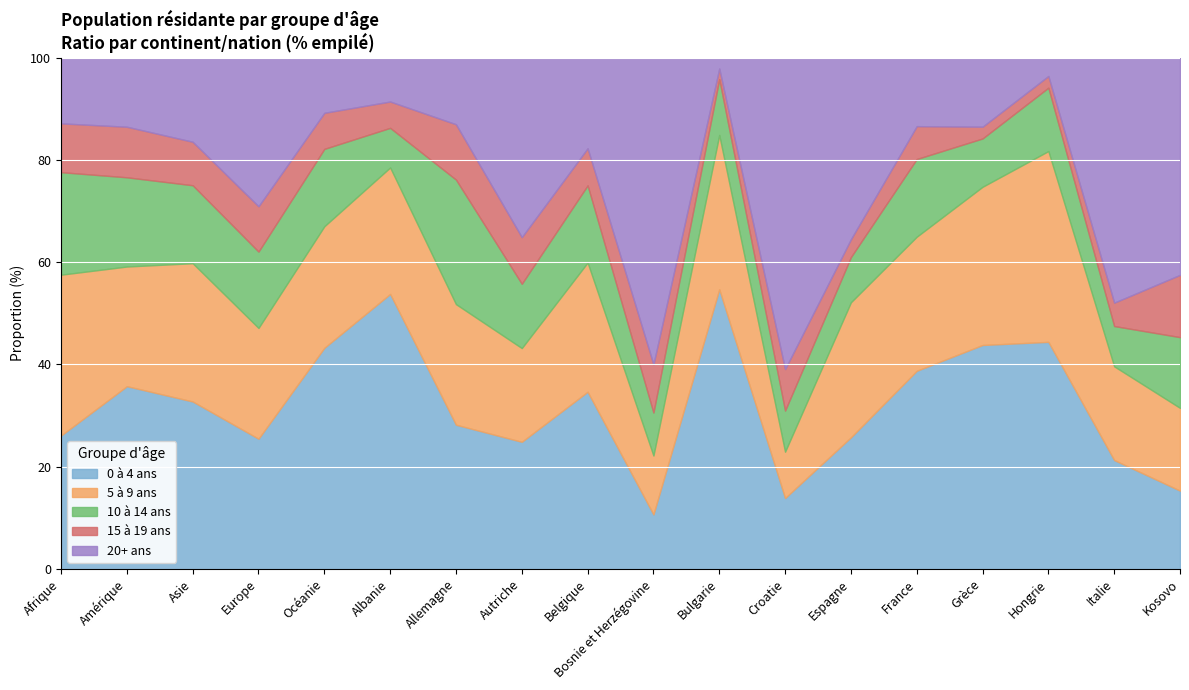

True or false: 5 à 9 ans and 15 à 19 ans cross at least once.

False